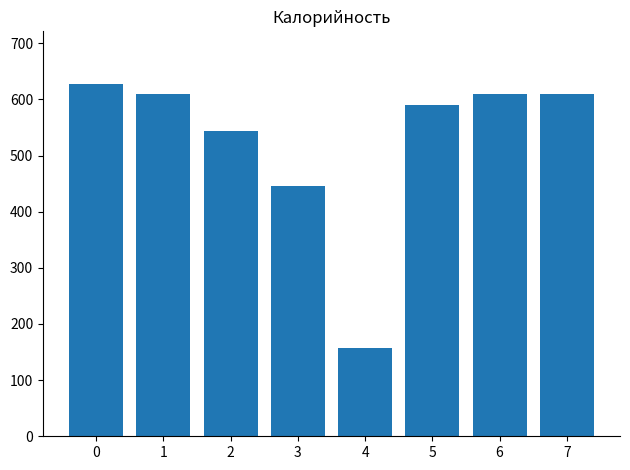

What is the ratio of the value at 2 to the value at 1?

0.9